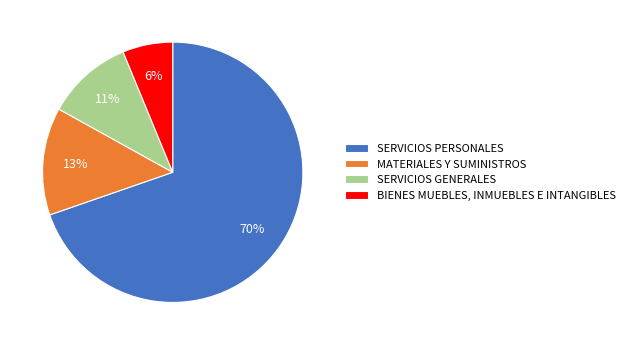

Rank the categories by value from highest to lowest.

SERVICIOS PERSONALES, MATERIALES Y SUMINISTROS, SERVICIOS GENERALES, BIENES MUEBLES, INMUEBLES E INTANGIBLES